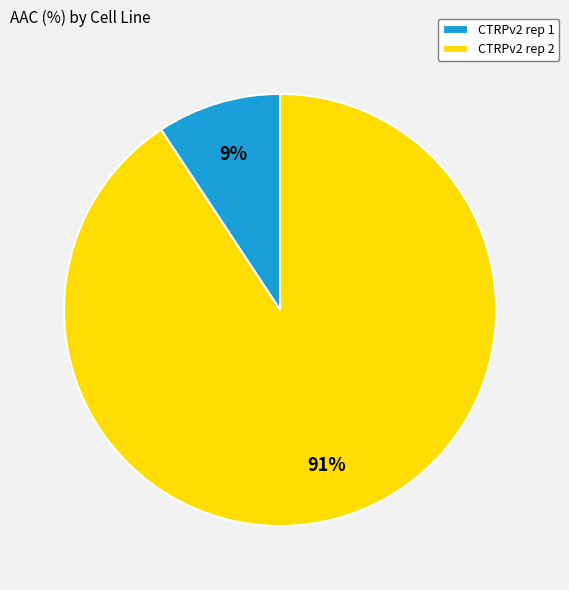

Which category has the smallest portion of the pie?

CTRPv2 rep 1